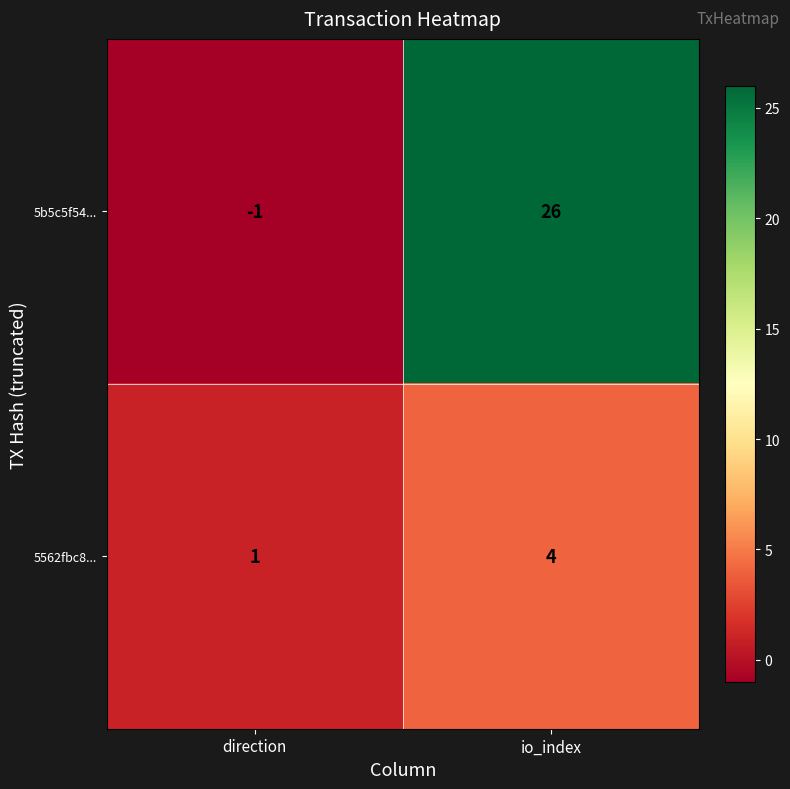

Which category has the highest value in the 5b5c5f54... series?

io_index